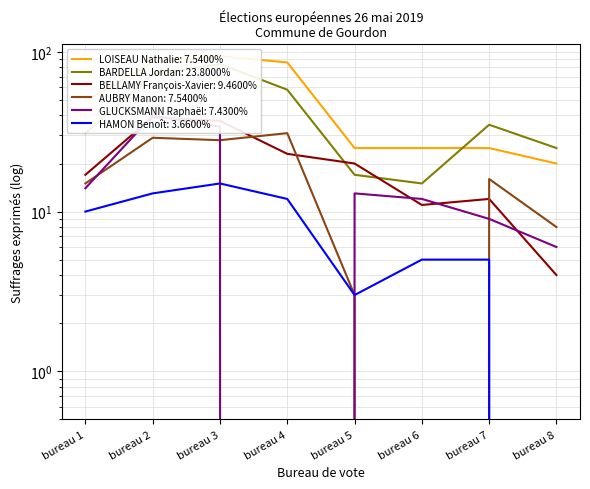

At which category does the chart reach its peak across all series?

bureau 3